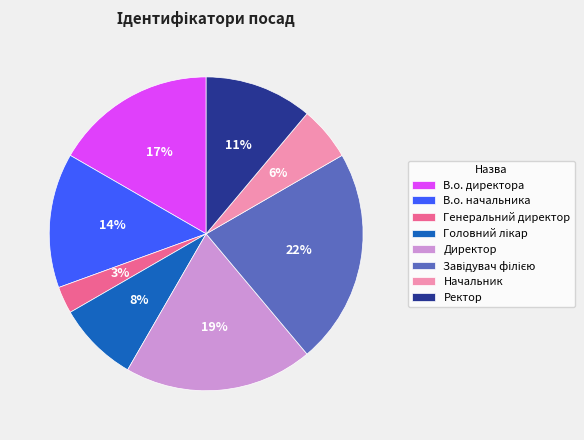

Do В.о. начальника and Ректор together represent more than half of the pie?

No